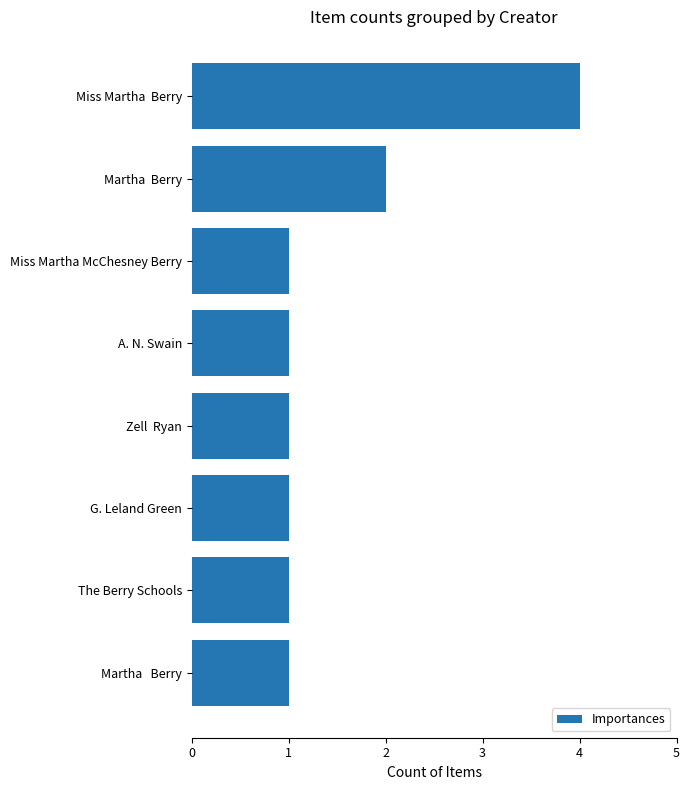

Which has a higher value, Miss Martha  Berry or The Berry Schools?

Miss Martha  Berry